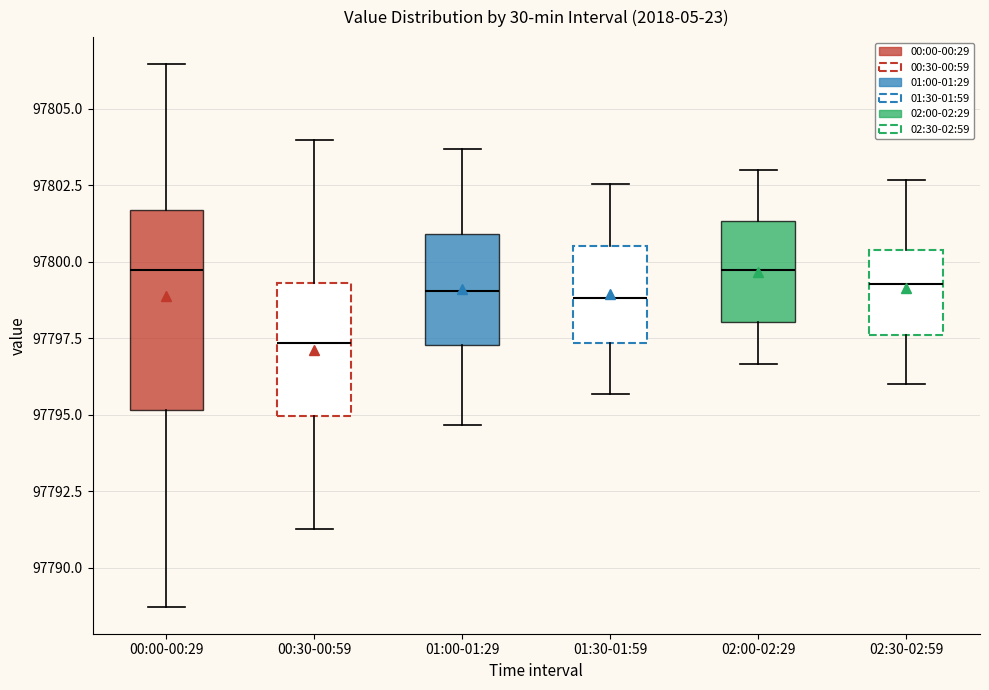

Reading left to right, read every box against the y-axis: the position of its median line, the range the box covers, and the ends of its whiskers. The values are not printed on the chart, so give them approximately, as read against the axis.

00:00-00:29: median 97799.5, box 97795.0 to 97801.5, whiskers 97788.5 to 97806.5
00:30-00:59: median 97797.5, box 97795.0 to 97799.5, whiskers 97791.5 to 97804.0
01:00-01:29: median 97799.0, box 97797.5 to 97801.0, whiskers 97794.5 to 97803.5
01:30-01:59: median 97799.0, box 97797.5 to 97800.5, whiskers 97795.5 to 97802.5
02:00-02:29: median 97799.5, box 97798.0 to 97801.5, whiskers 97796.5 to 97803.0
02:30-02:59: median 97799.5, box 97797.5 to 97800.5, whiskers 97796.0 to 97802.5